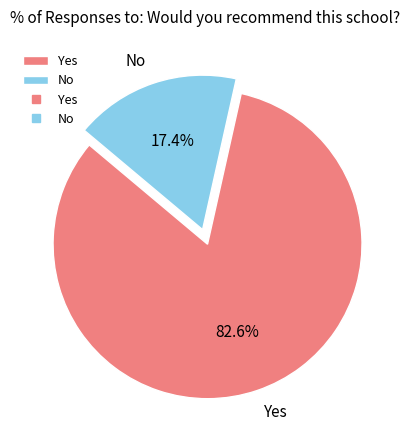

Which category has the smallest portion of the pie?

No